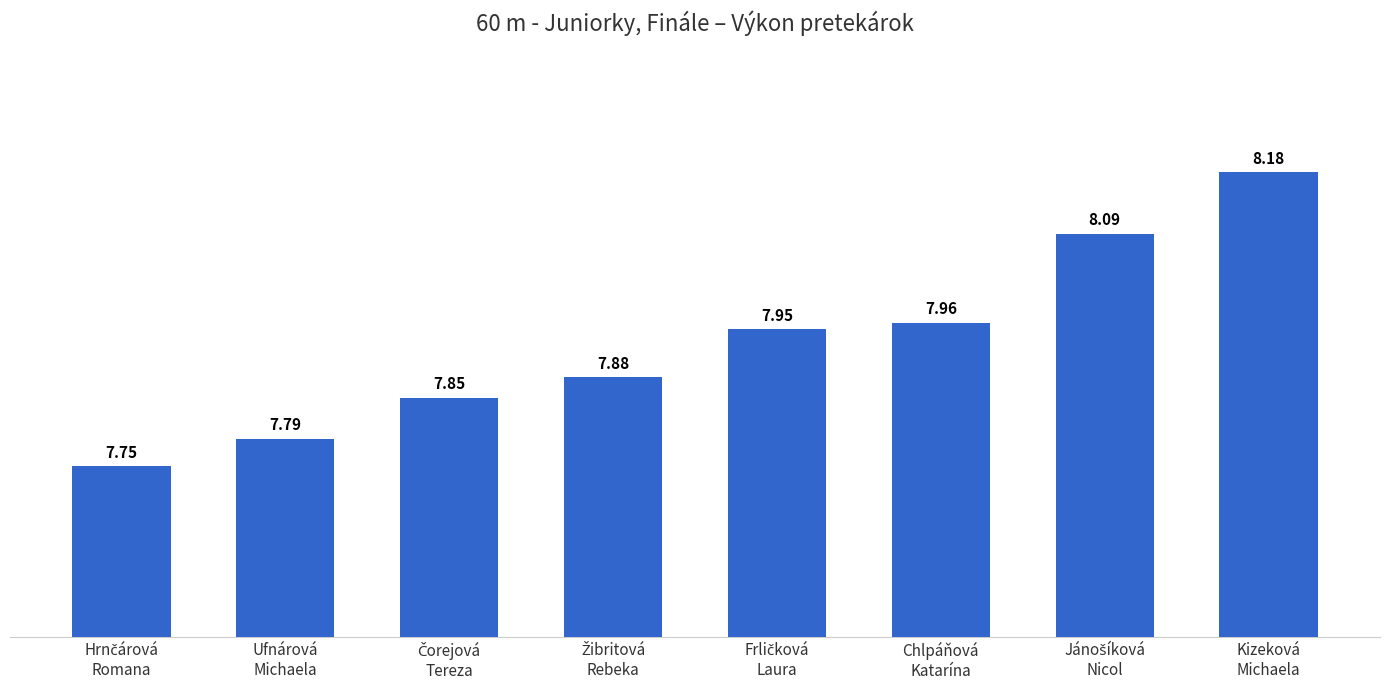

What is the greatest value displayed?

8.2